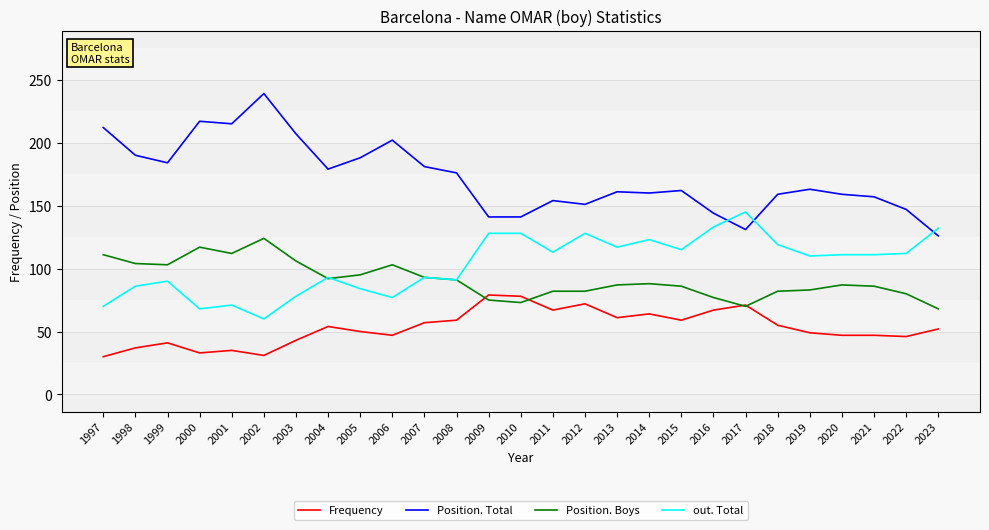

True or false: Position. Total and Position. Boys cross at least once.

False